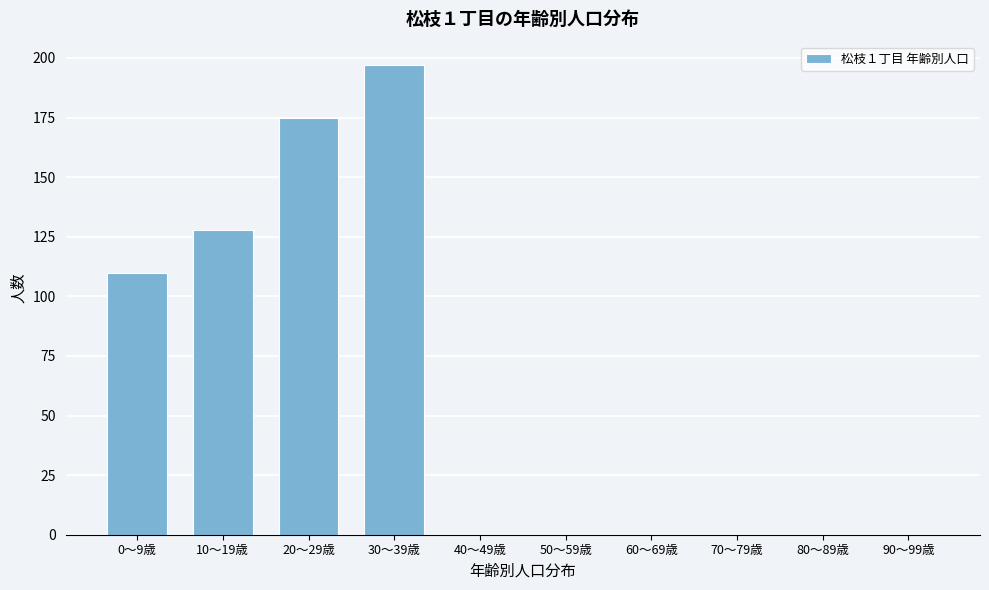

Reading left to right, extract all data points from this chart.

0〜9歳=110	10〜19歳=128	20〜29歳=175	30〜39歳=197	40〜49歳=0	50〜59歳=0	60〜69歳=0	70〜79歳=0	80〜89歳=0	90〜99歳=0